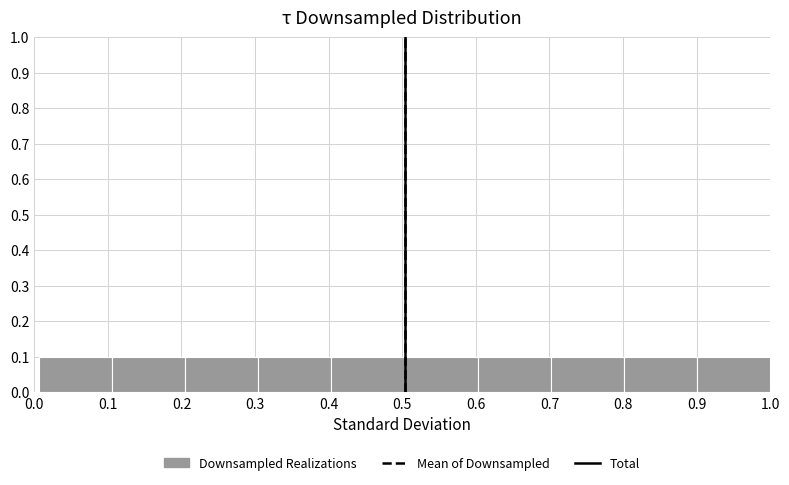

How tall is the bar that spans 0.70 to 0.80 on the x-axis? Neither the bar edges nor the heights are printed on the chart, so give them approximately, as read against the axes.

0.1